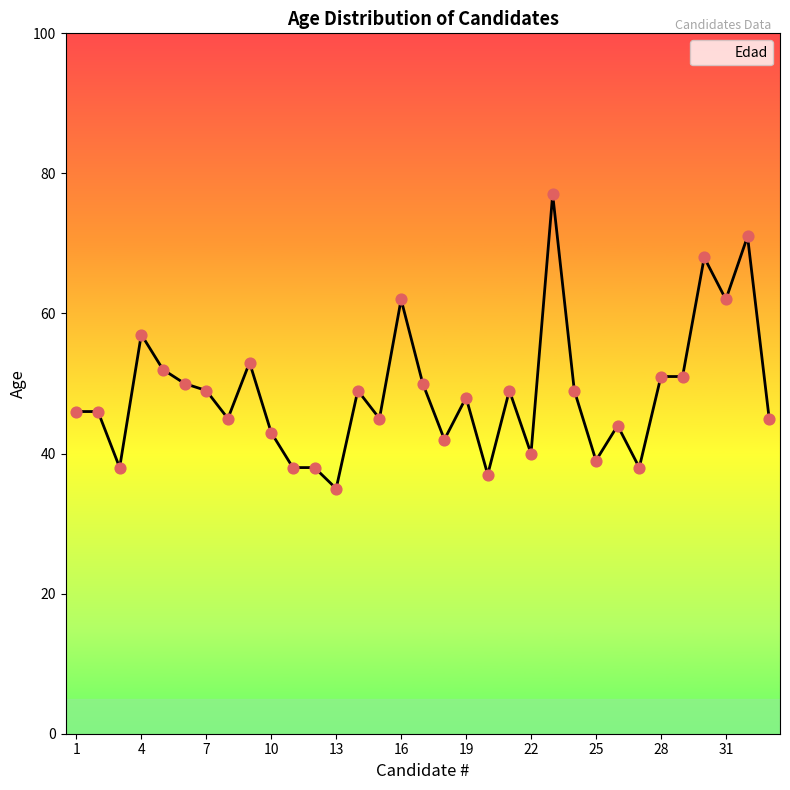

What is the minimum value shown in the chart?

35